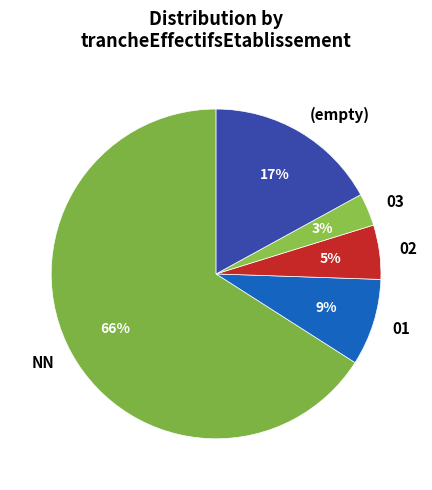

Which category has the biggest portion of the pie?

NN